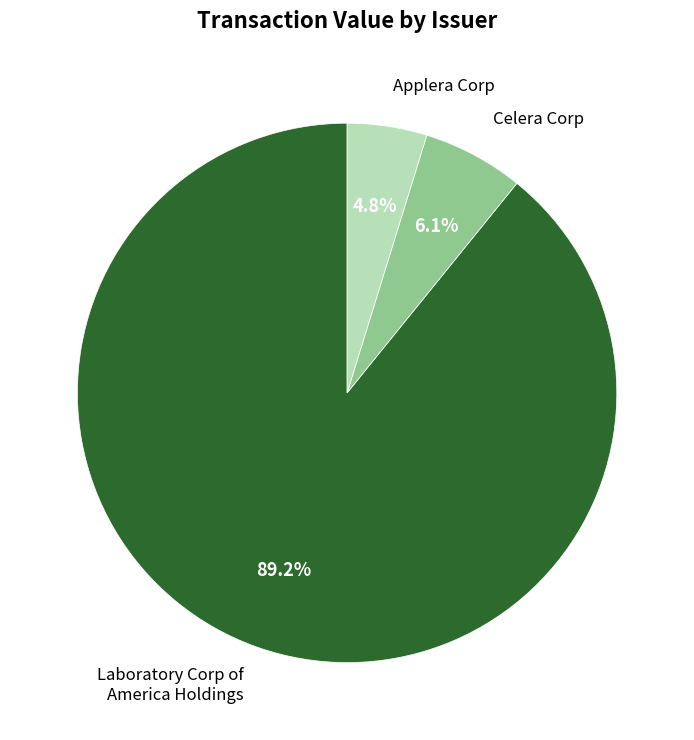

How many segments does this pie chart have?

3